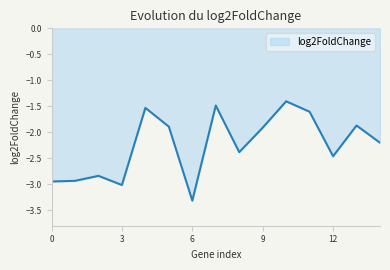

What is the maximum value shown in the chart?

-1.4